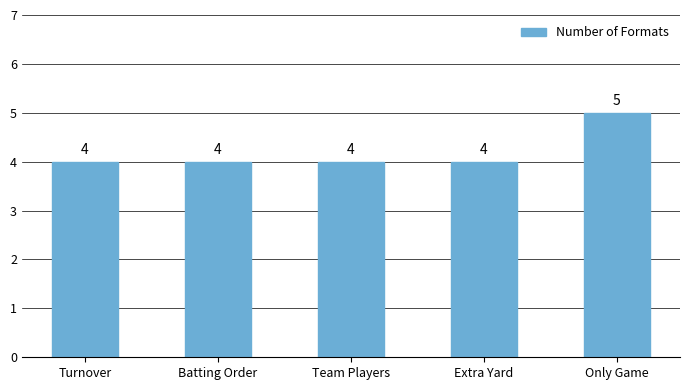

True or false: the data shows 4 at Turnover.

True